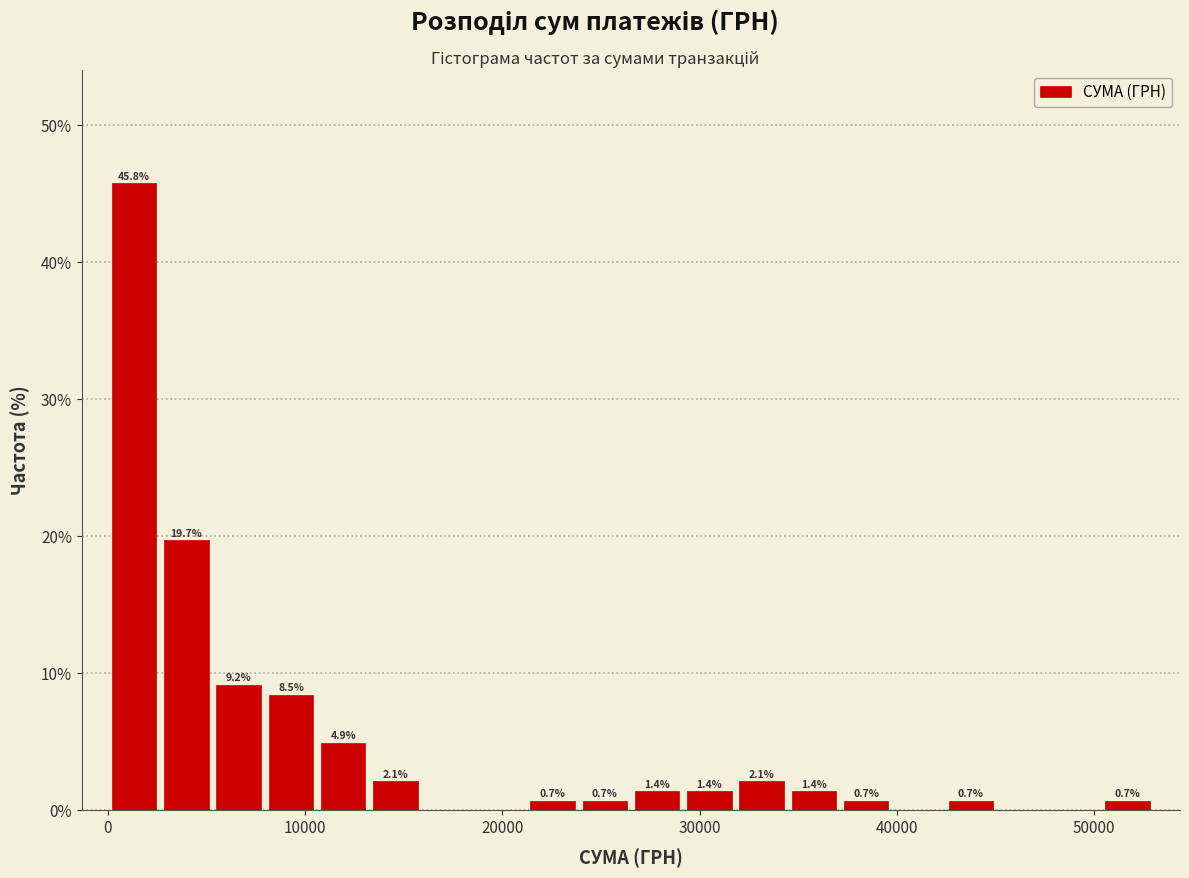

Around what value on the x-axis is the tallest bar? Give the approximate position of its centre, as read against the axis.

1000